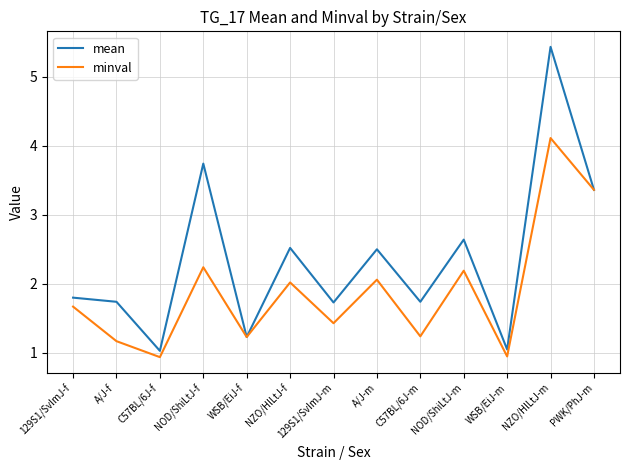

What is the maximum value shown in the chart?

5.4